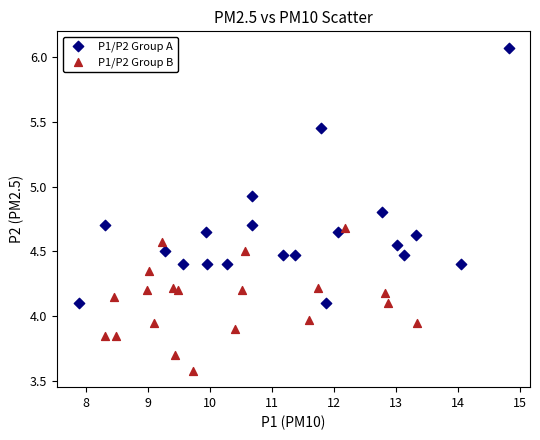

Which series has the widest spread of Y values?

P1/P2 Group A